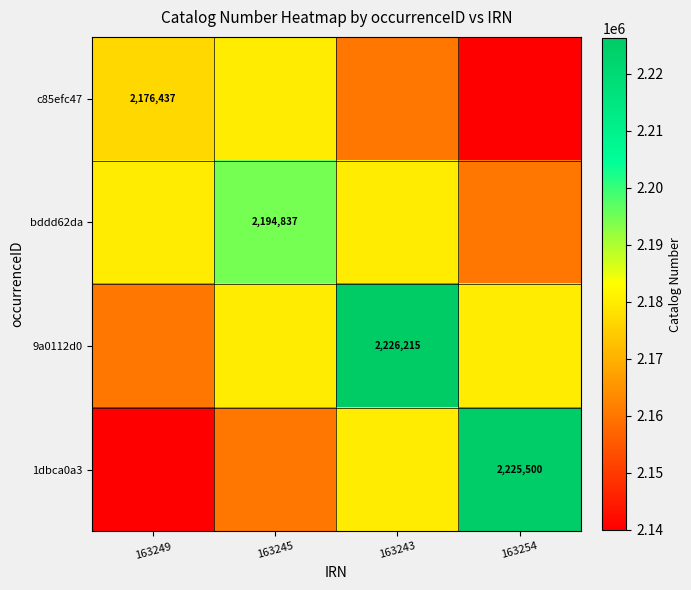

True or false: 1dbca0a3 has a value of 2225500 at 163254.

True